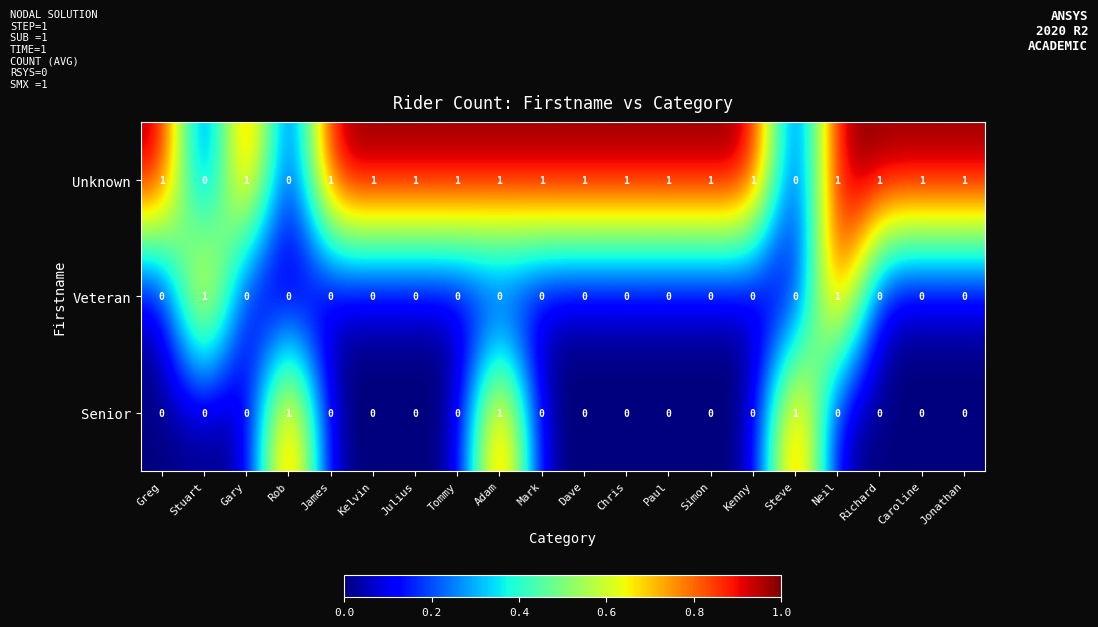

Is it true that Senior equals 0 at Greg?

True